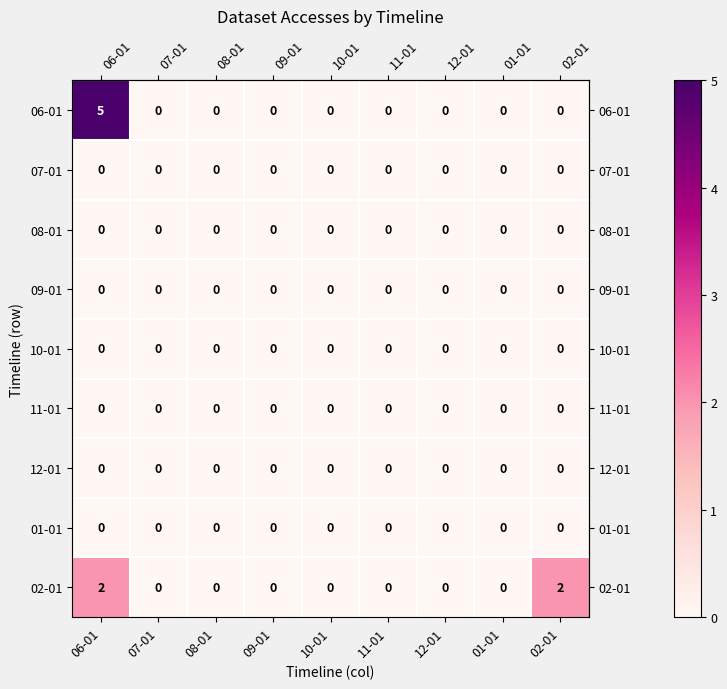

The value of 12-01 at 02-01 is 0. True or false?

True